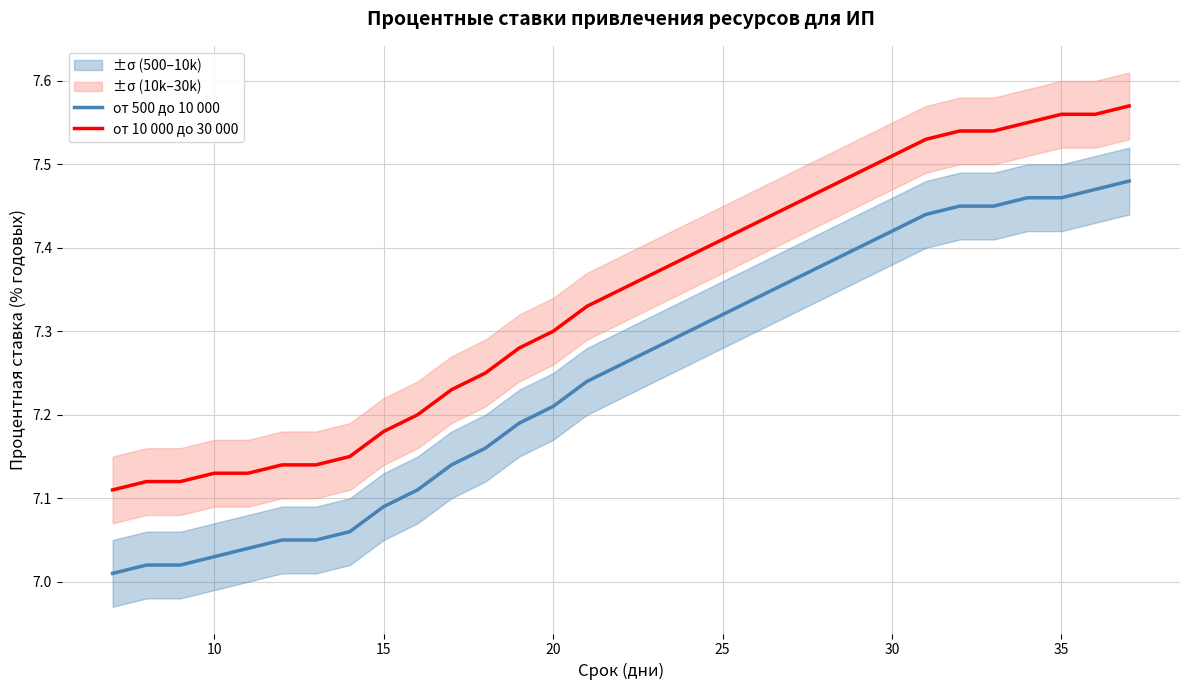

What is the difference between the maximum and minimum values in the от 10 000 до 30 000 series?

0.5